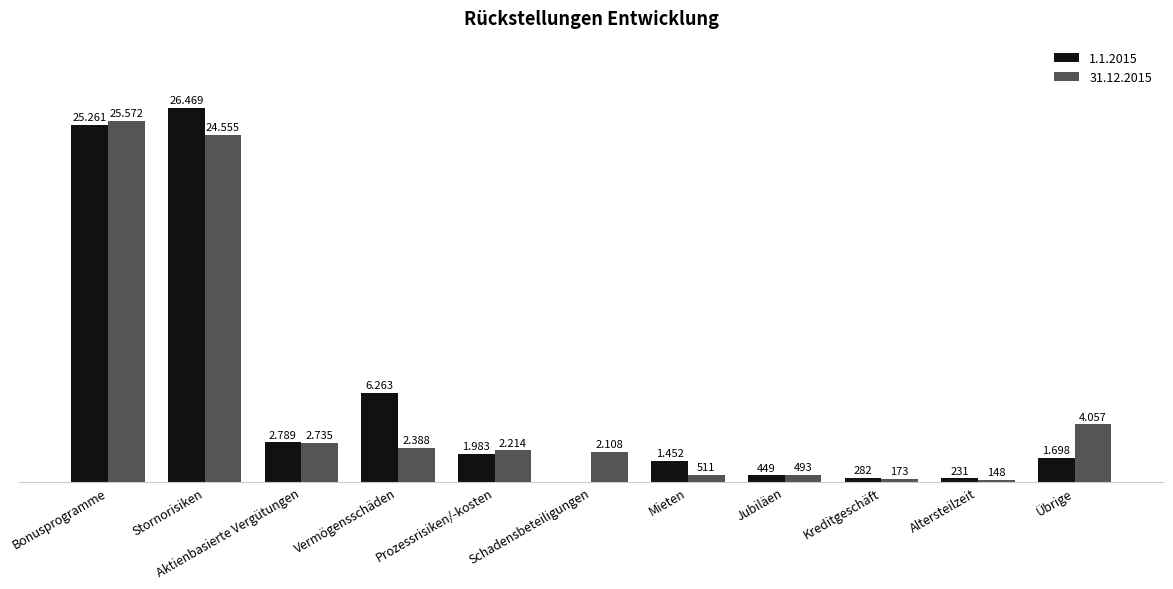

Reading left to right, extract all data points from this chart.

1.1.2015: Bonusprogramme=25261	Stornorisiken=26469	Aktienbasierte Vergütungen=2789	Vermögensschäden=6263	Prozessrisiken/-kosten=1983	Schadensbeteiligungen=0	Mieten=1452	Jubiläen=449	Kreditgeschäft=282	Altersteilzeit=231	Übrige=1698
31.12.2015: Bonusprogramme=25572	Stornorisiken=24555	Aktienbasierte Vergütungen=2735	Vermögensschäden=2388	Prozessrisiken/-kosten=2214	Schadensbeteiligungen=2108	Mieten=511	Jubiläen=493	Kreditgeschäft=173	Altersteilzeit=148	Übrige=4057